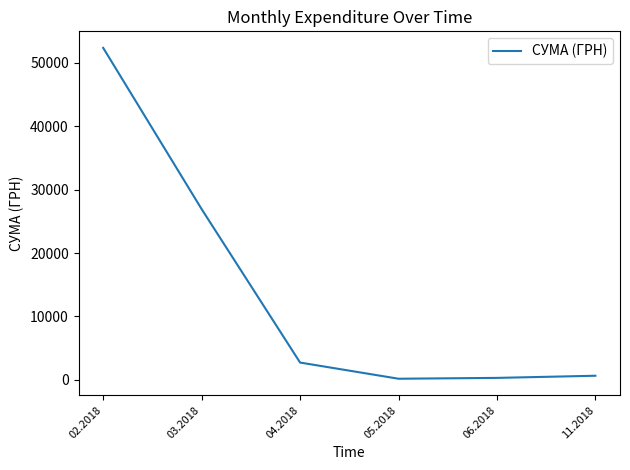

What position from the right is 11.2018?

1